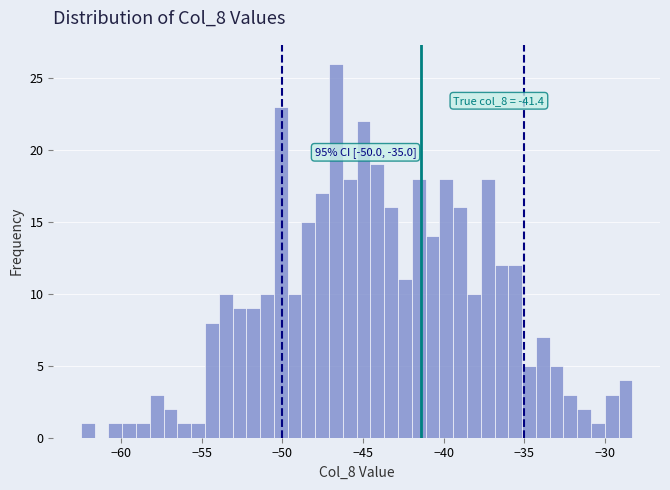

Read against the x-axis, roughly where is the centre of the tallest bar?

-46.5